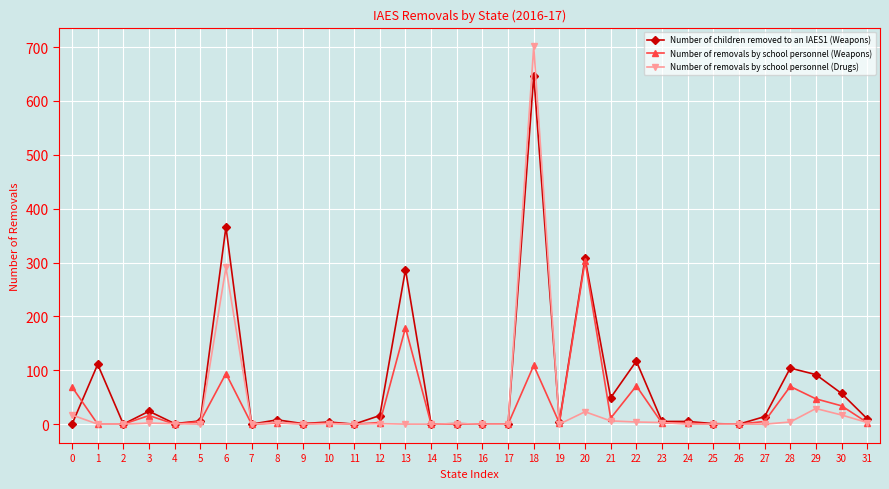

Is it true that Number of removals by school personnel (Drugs) equals 349 at 17?

False